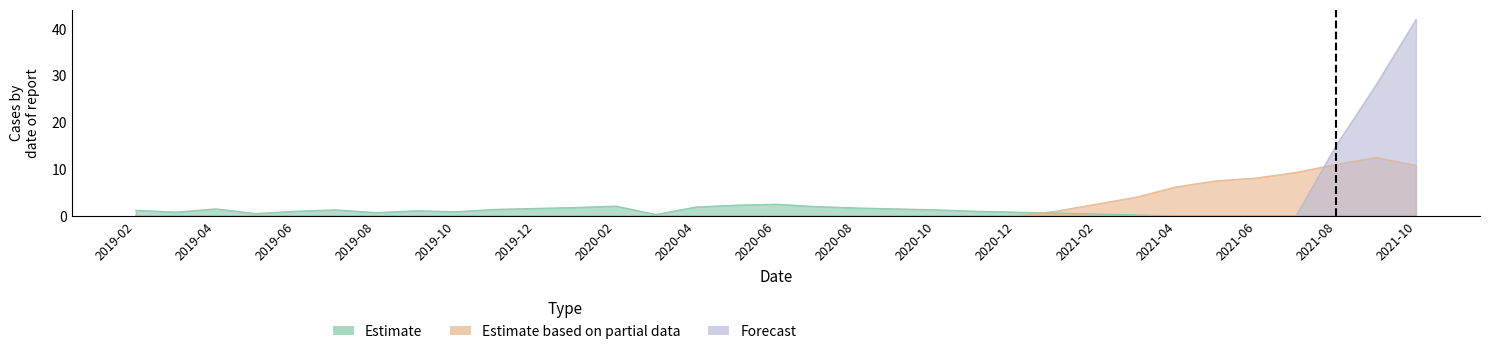

What is the maximum value shown in the chart?

42.0